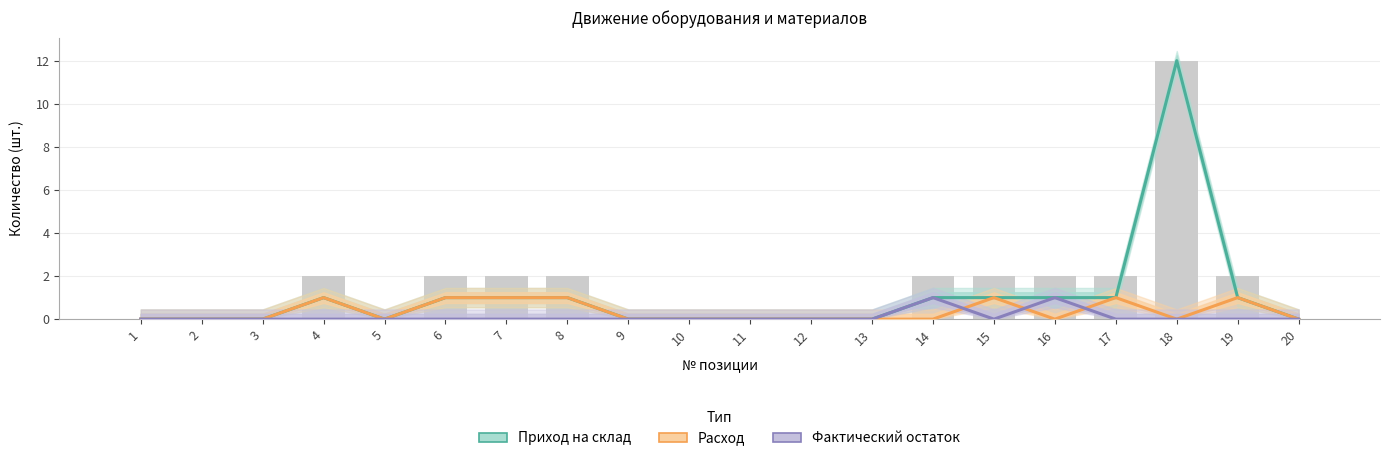

Is it true that Приход на склад equals 0 at 2?

True